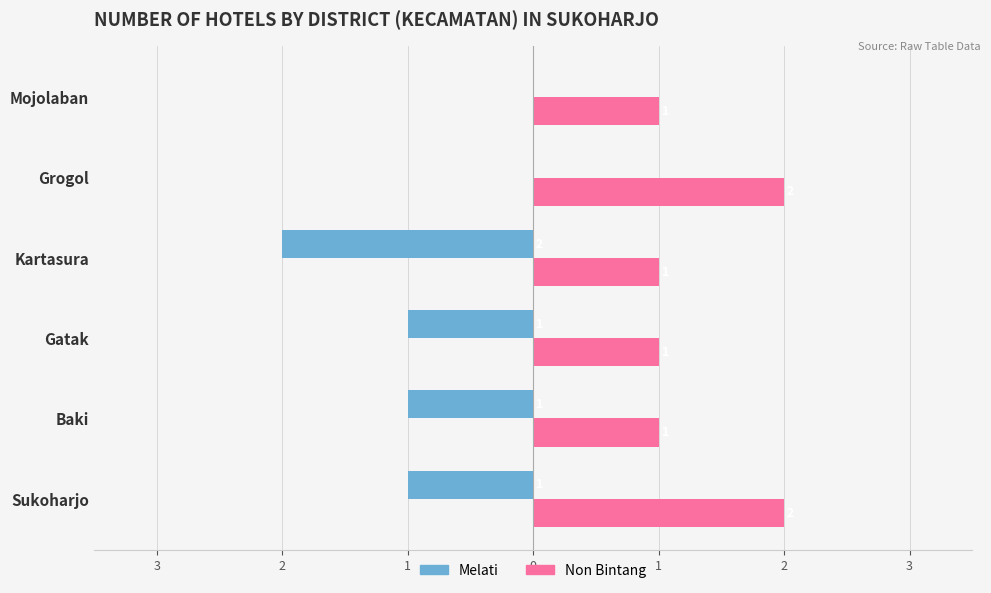

What is the minimum value for Melati?

-2